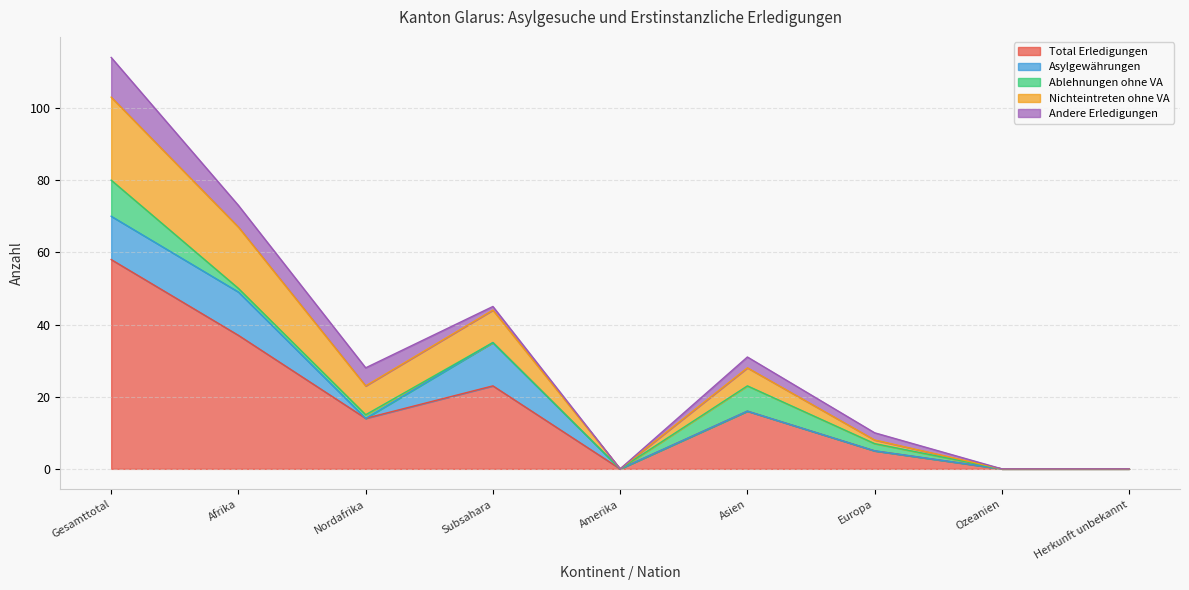

True or false: Nichteintreten ohne VA and Total Erledigungen cross at least once.

False